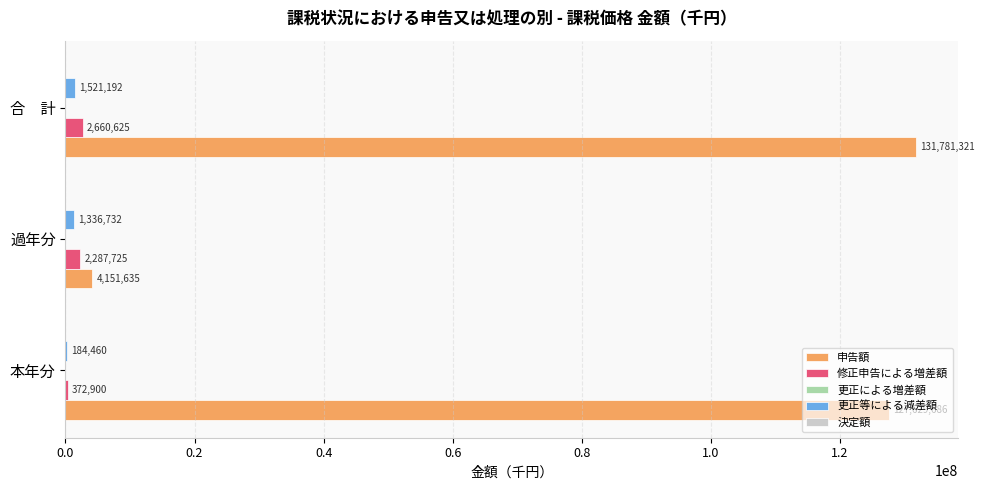

True or false: 申告額 has a value of 4151635 at 過年分.

True